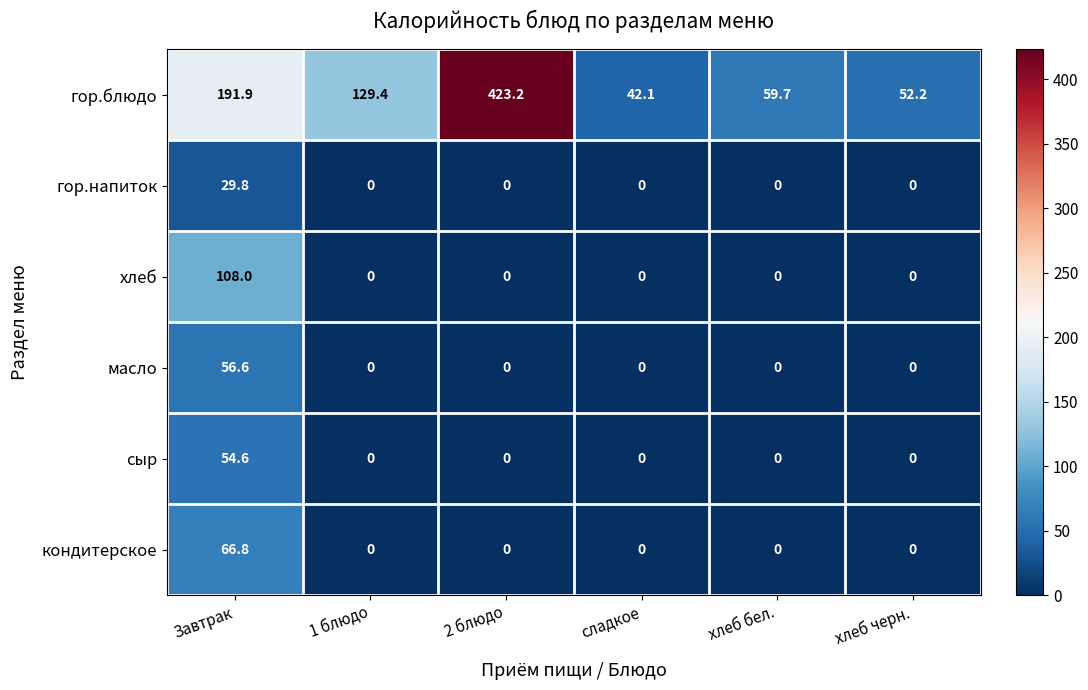

What is the difference between the гор.блюдо values at 2 блюдо and 1 блюдо?

293.8